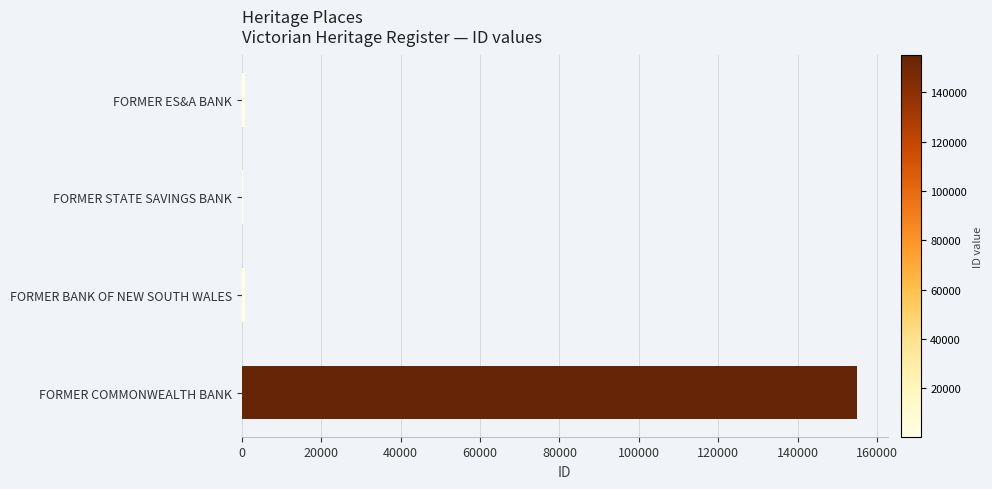

The value at FORMER COMMONWEALTH BANK is 154974. True or false?

True